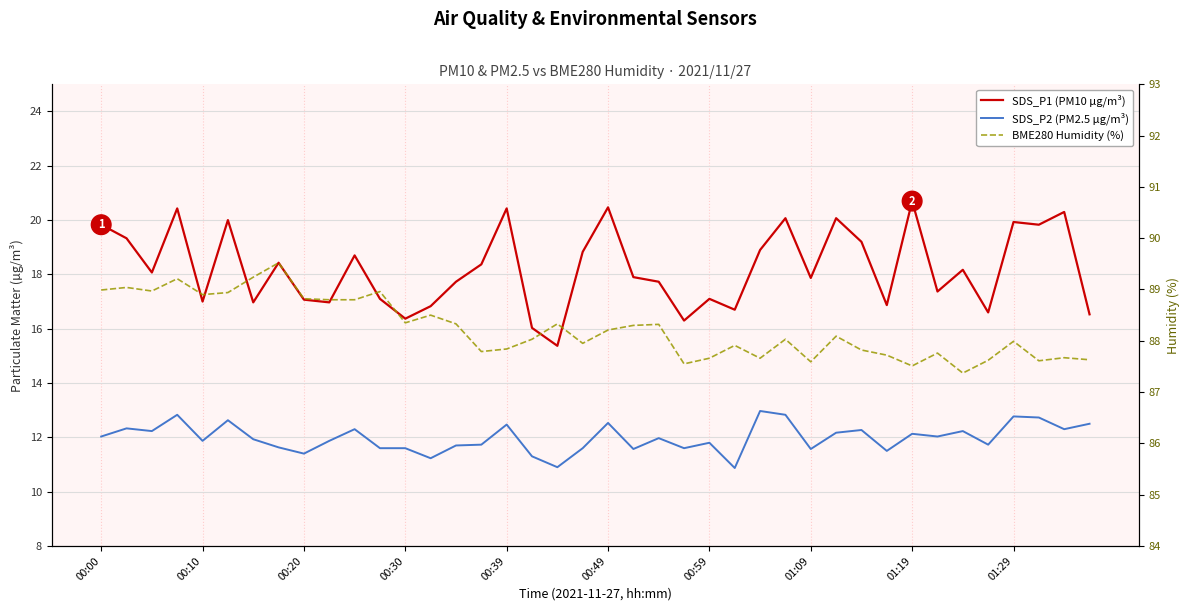

What value does the SDS_P1 (PM10 µg/m³) series have at 34?

18.2